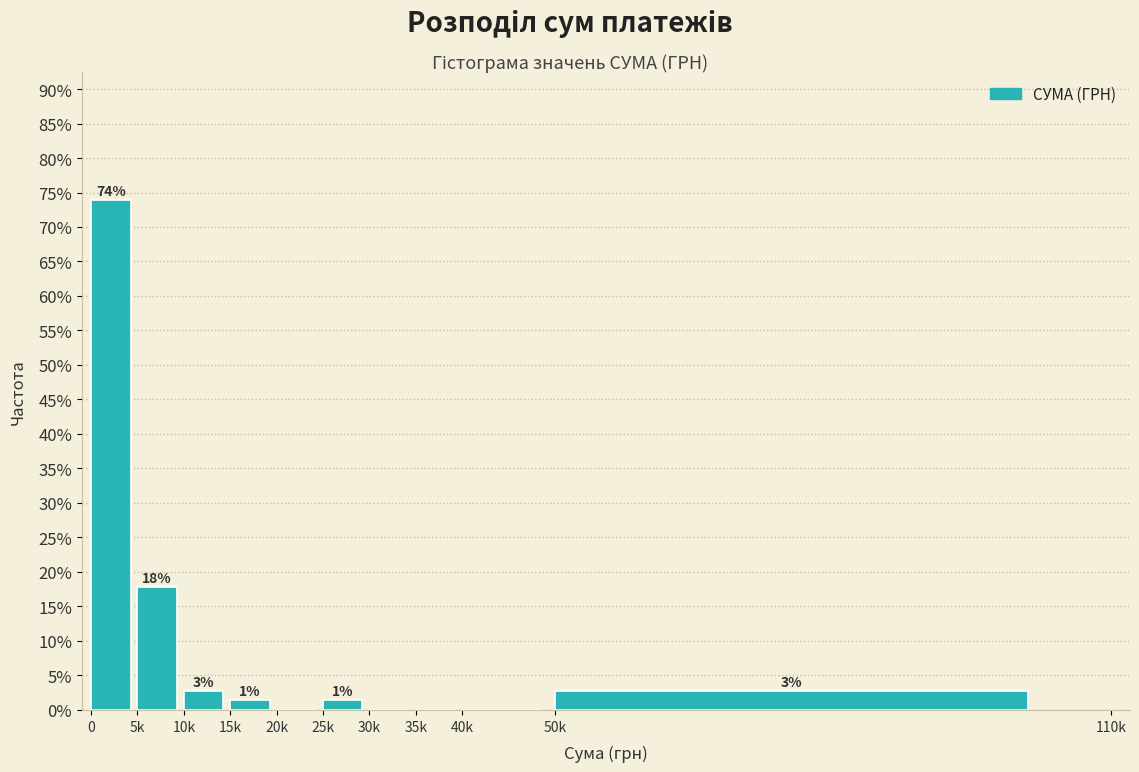

Are the bars horizontal?

No